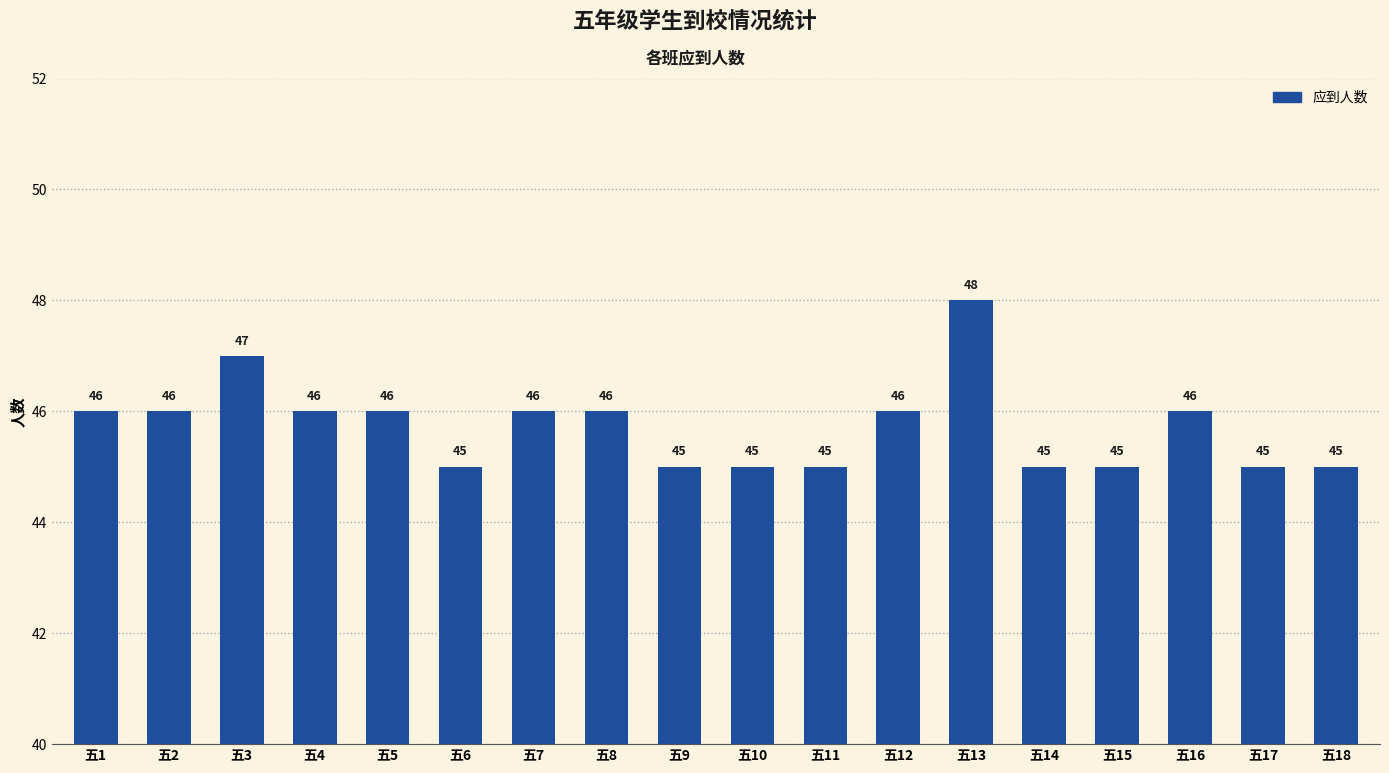

True or false: the data shows 45 at 五6.

True